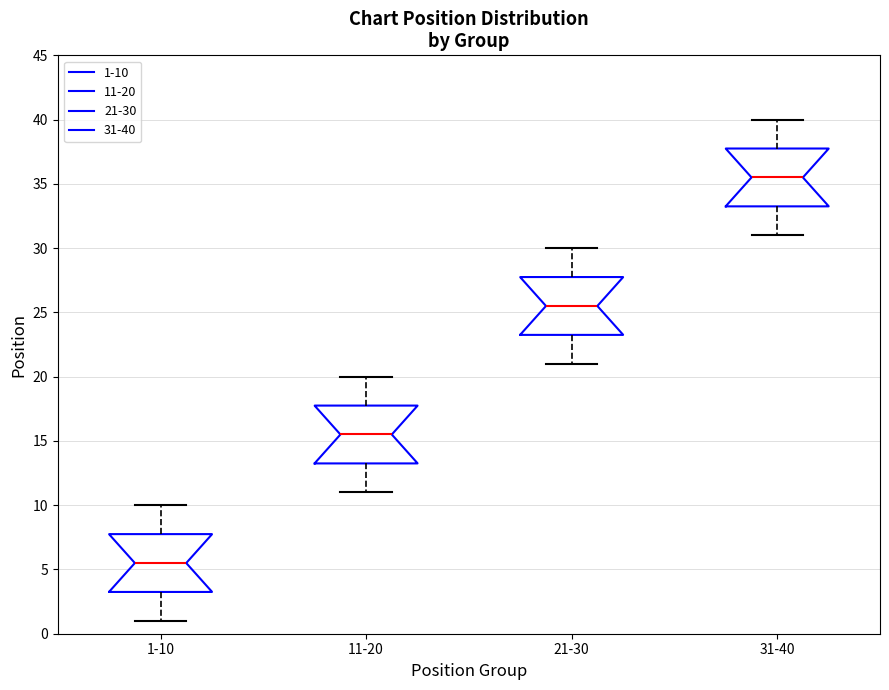

Reading left to right, transcribe this box plot: for each box, give where its median line is, the range the box spans, and where its two whiskers end, as read against the y-axis. The values are not printed on the chart, so give them approximately, as read against the axis.

1-10: median 5.5, box 3.5 to 8.0, whiskers 1.0 to 10.0
11-20: median 15.5, box 13.5 to 18.0, whiskers 11.0 to 20.0
21-30: median 25.5, box 23.5 to 28.0, whiskers 21.0 to 30.0
31-40: median 35.5, box 33.5 to 38.0, whiskers 31.0 to 40.0